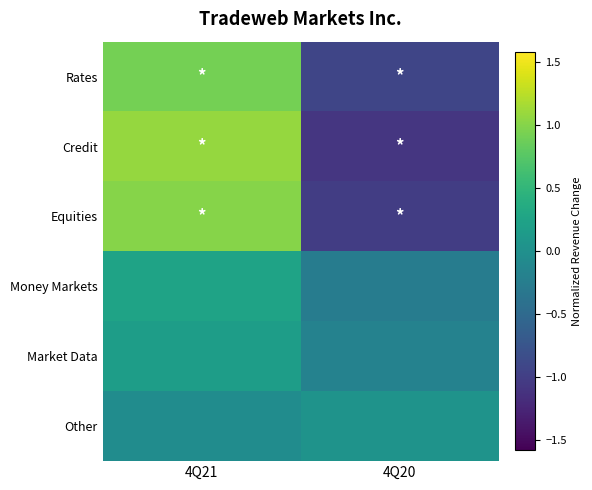

Reading left to right, transcribe all the data shown in this chart.

Rates: 4Q21=0.9	4Q20=-0.9
Credit: 4Q21=1.1	4Q20=-1.1
Equities: 4Q21=1.0	4Q20=-1.0
Money Markets: 4Q21=0.3	4Q20=-0.3
Market Data: 4Q21=0.2	4Q20=-0.2
Other: 4Q21=-0.0	4Q20=0.0